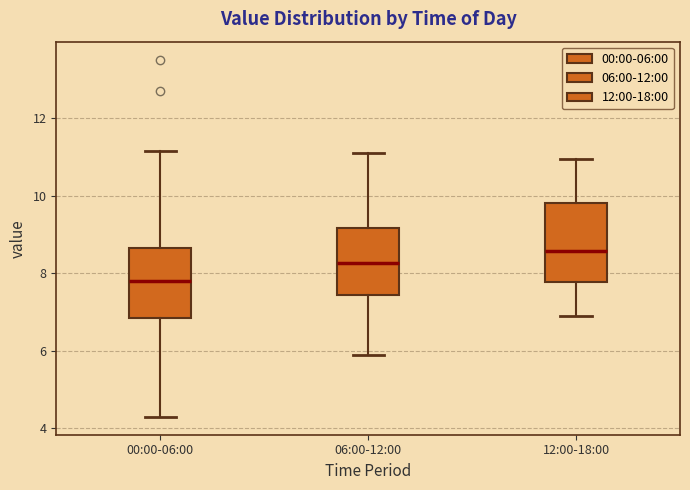

Reading left to right, transcribe this box plot: for each box, give where its median line is, the range the box spans, and where its two whiskers end, as read against the y-axis. The values are not printed on the chart, so give them approximately, as read against the axis.

00:00-06:00: median 7.8, box 6.8 to 8.6, whiskers 4.4 to 11.2
06:00-12:00: median 8.2, box 7.4 to 9.2, whiskers 6.0 to 11.2
12:00-18:00: median 8.6, box 7.8 to 9.8, whiskers 7.0 to 11.0